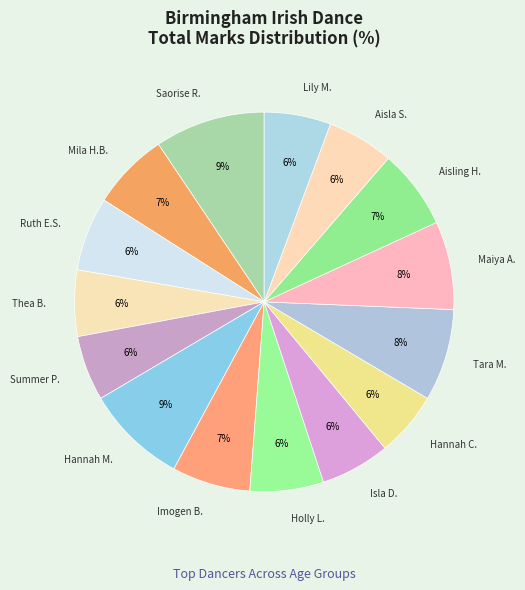

What percentage is the Aisling H. slice, to the nearest percent?

7%